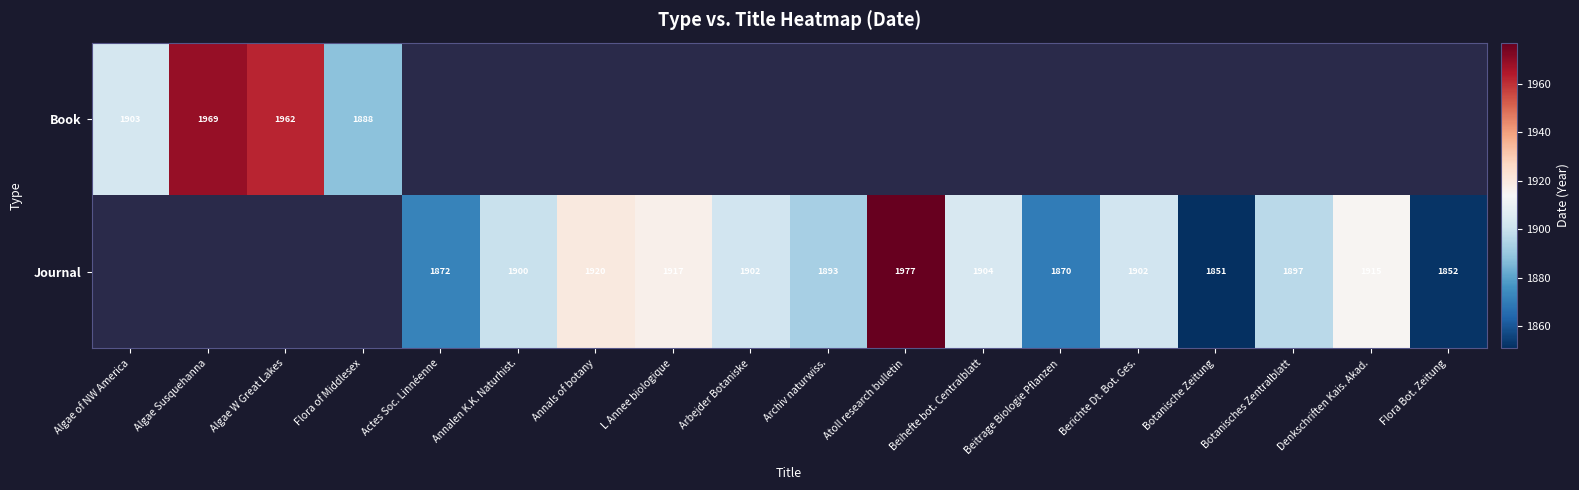

Is it true that Journal equals 1902 at Berichte Dt. Bot. Ges.?

True